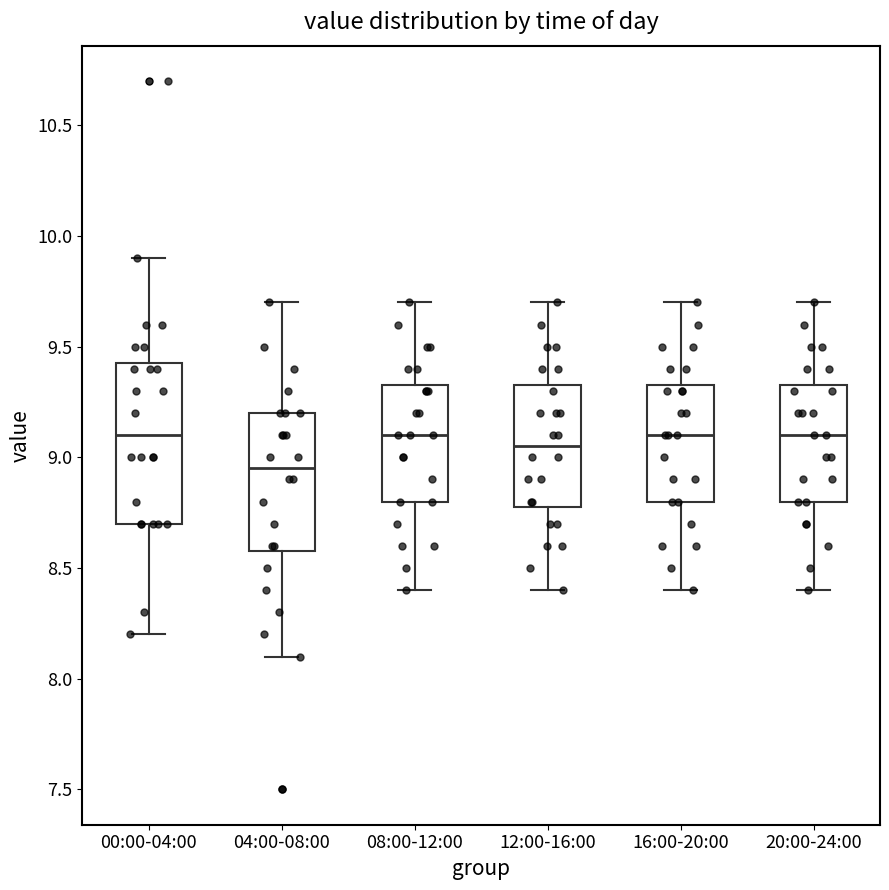

Comparing the boxes themselves (not the whiskers), which one is the tallest?

00:00-04:00